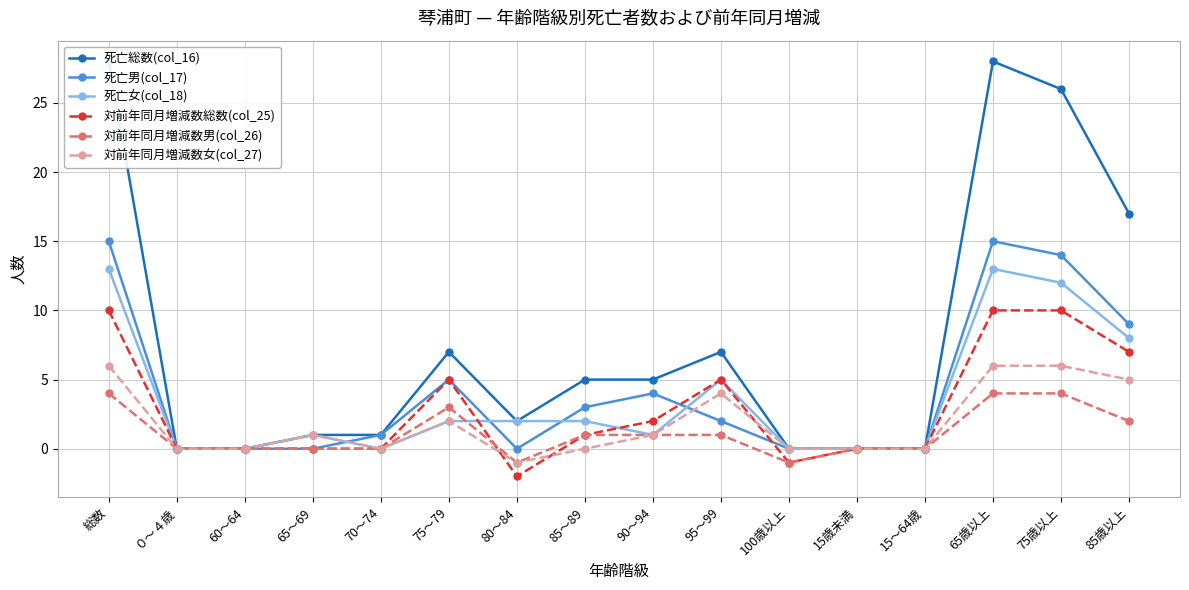

Which series changed the most between ０～４歳 and 65～69?

死亡総数(col_16)